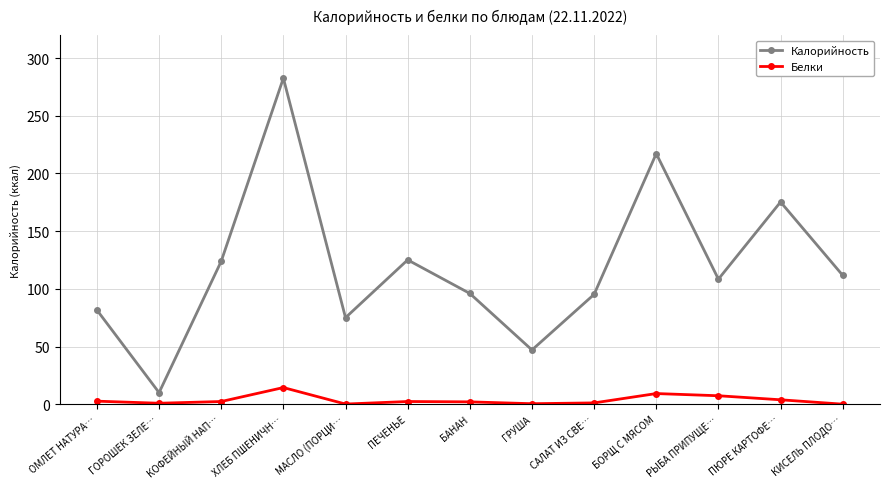

In Калорийность, how many points are lower than both neighbors (excluding endpoints)?

4